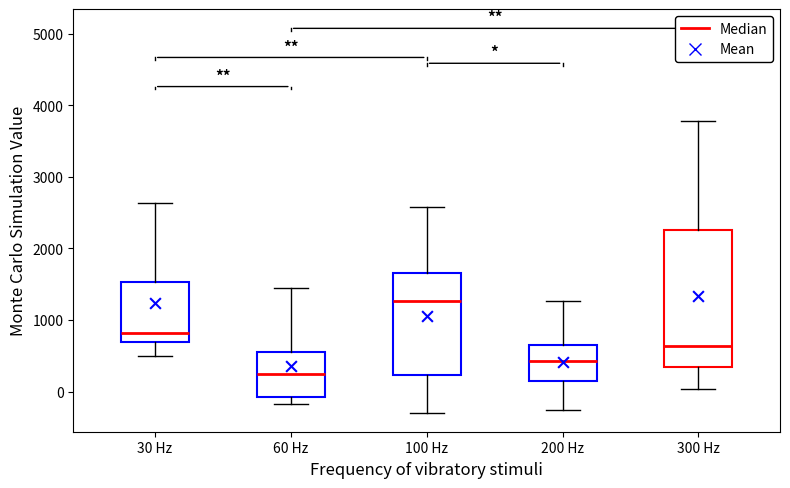

Comparing the boxes themselves (not the whiskers), which one is the tallest?

300 Hz